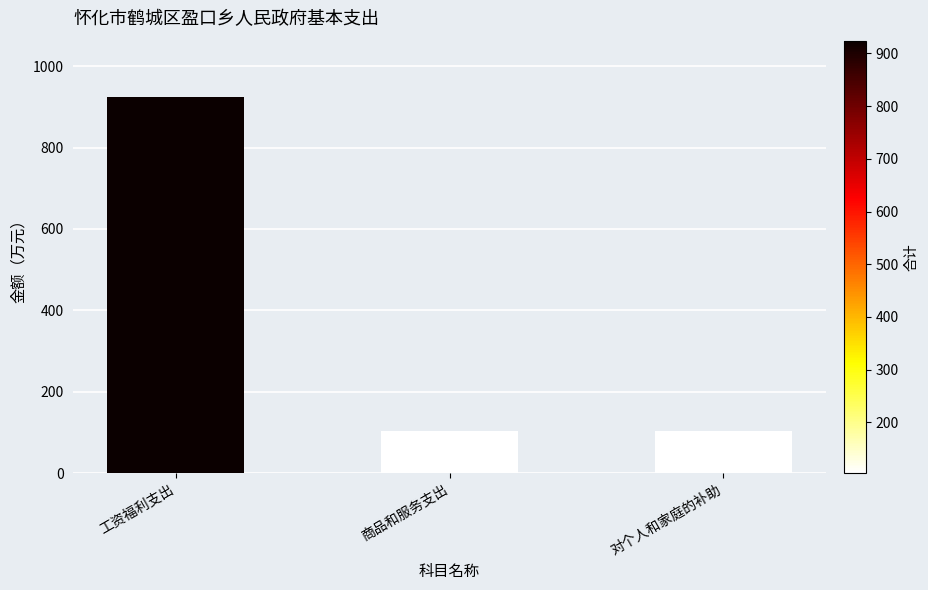

How many bars are there in total?

3